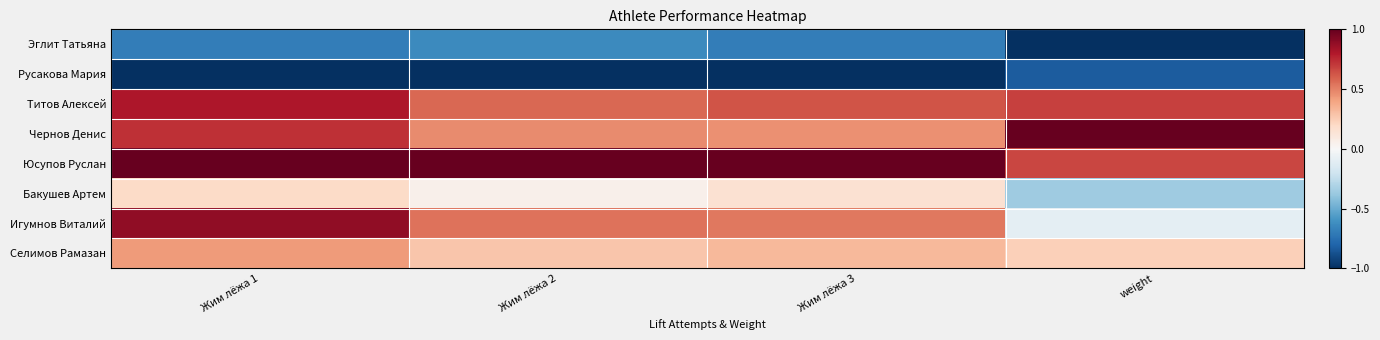

Which has a higher value, weight or Жим лёжа 2?

Жим лёжа 2